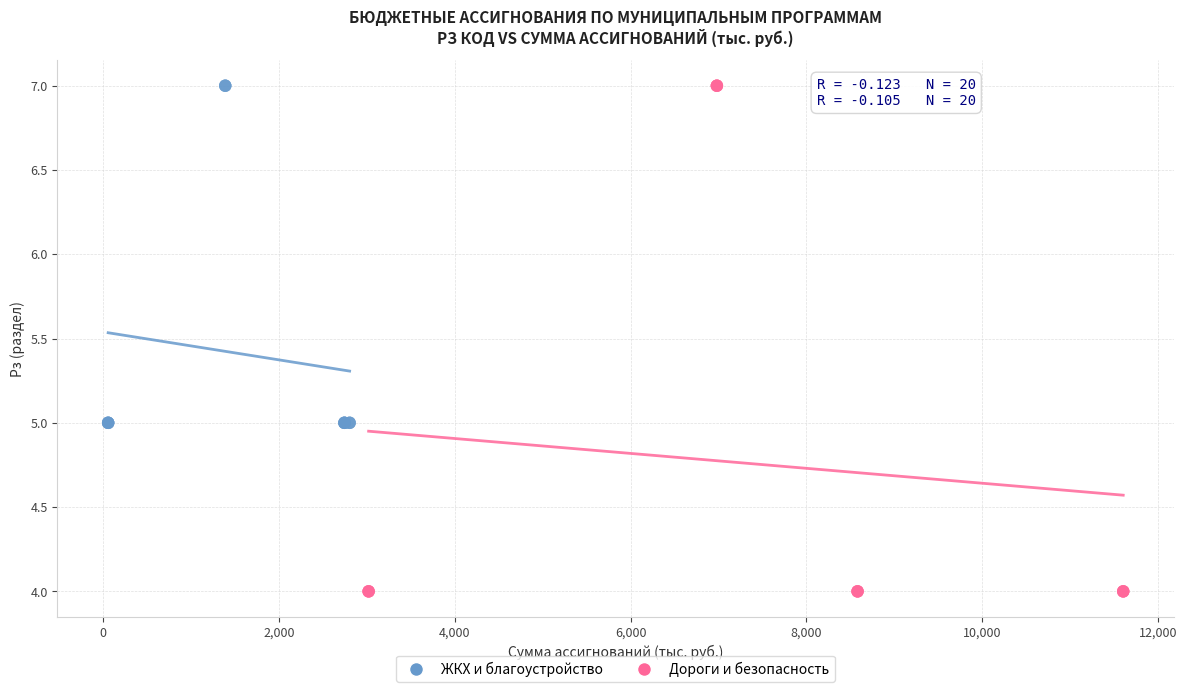

Which series has the widest spread of Y values?

Дороги и безопасность